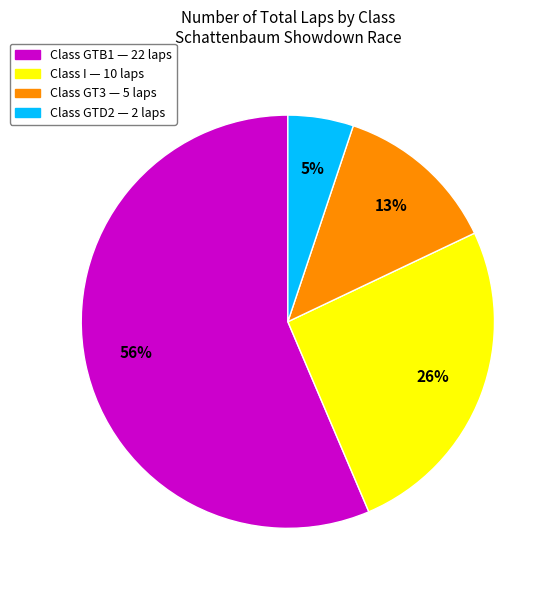

Is there any slice that represents more than half of the pie?

Yes